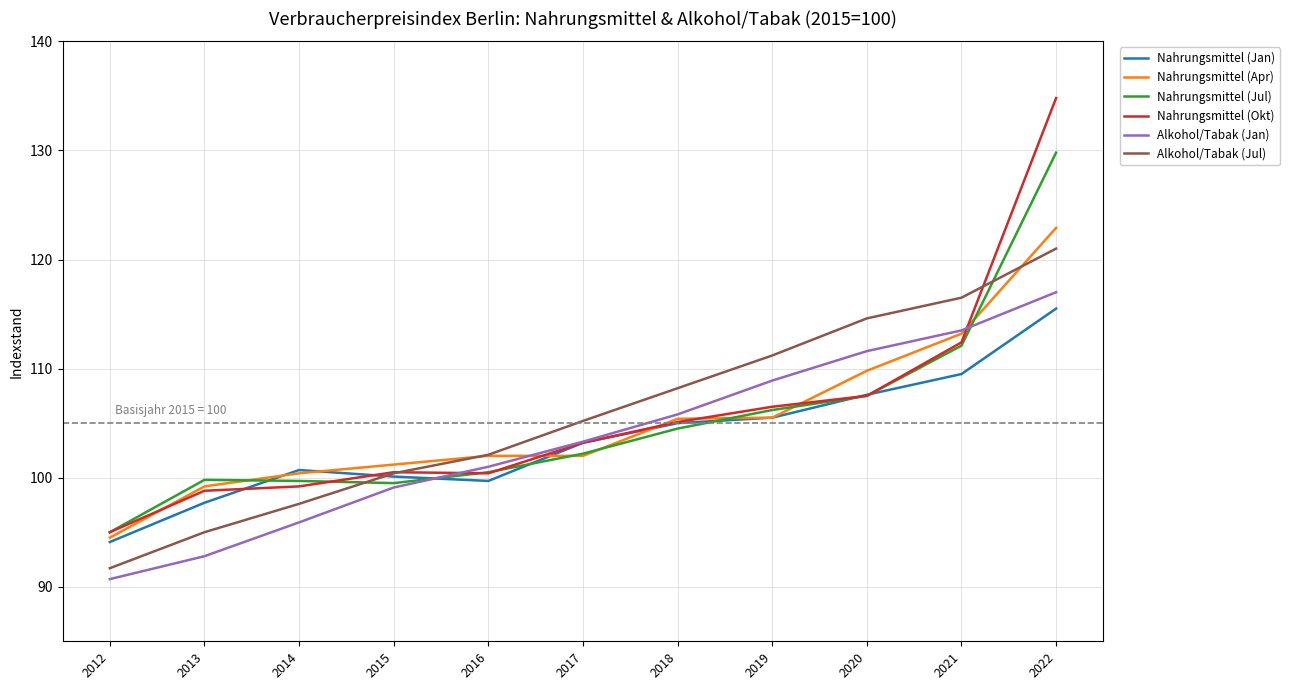

Where is Alkohol/Tabak (Jul) nearest to the value 106?

2017